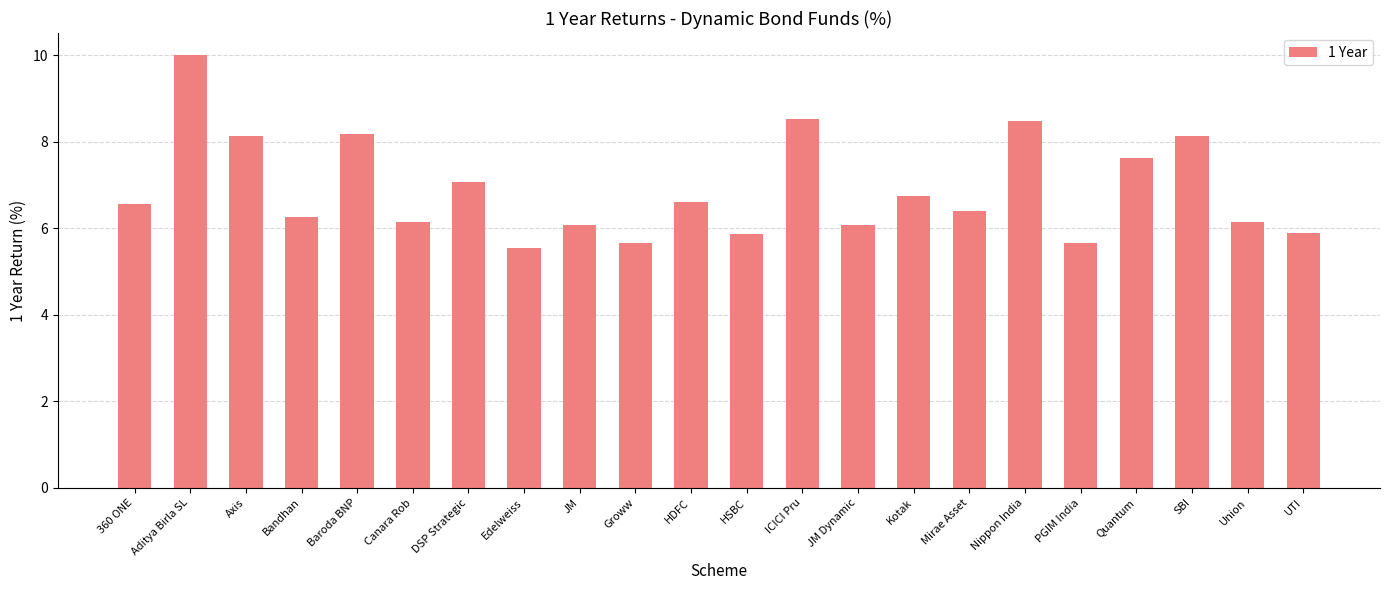

What is the average value?

6.9